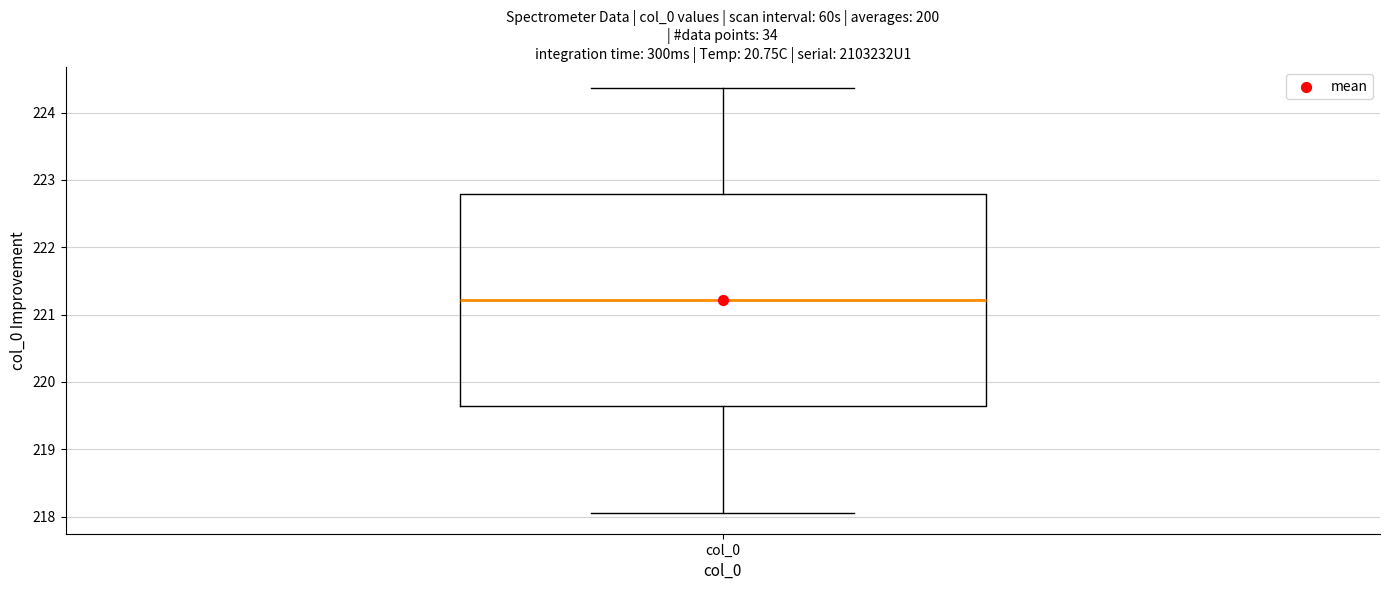

Where does the median line of the box for col_0 sit on the y-axis? The values are not printed on the chart, so give them approximately, as read against the axis.

221.2